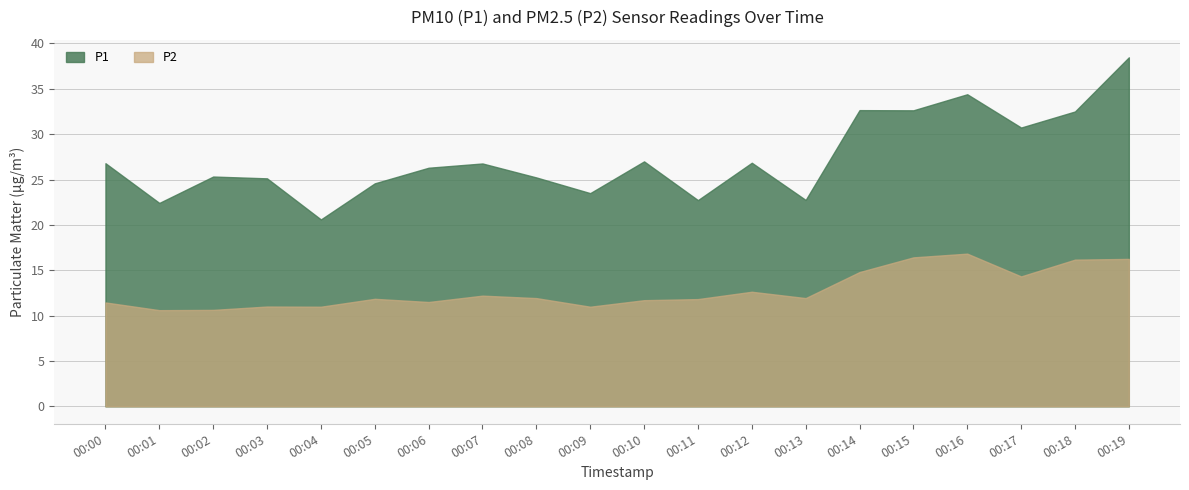

At which label does P2 first exceed 11?

00:00